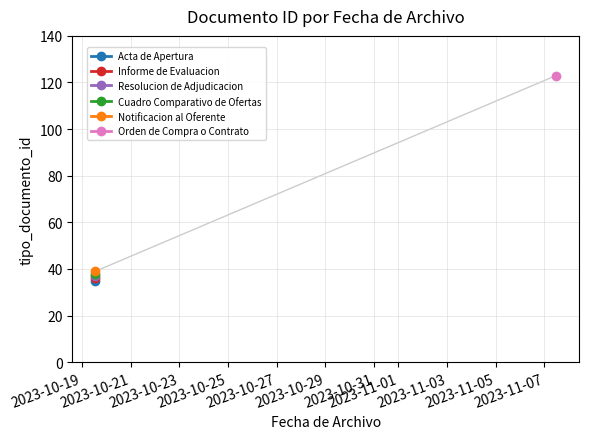

List the labels in order of value, largest first.

2023-11-07 11:33:33, 2023-10-19 13:20:28, 2023-10-19 13:20:28, 2023-10-19 13:20:28, 2023-10-19 13:20:28, 2023-10-19 13:20:28